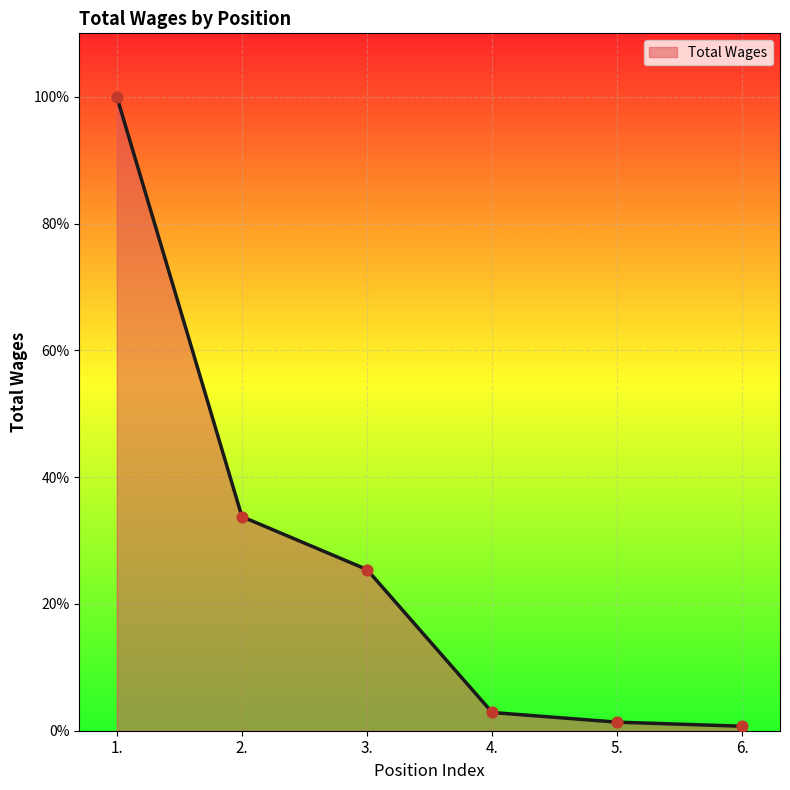

Which has a higher value, 2. or 4.?

2.